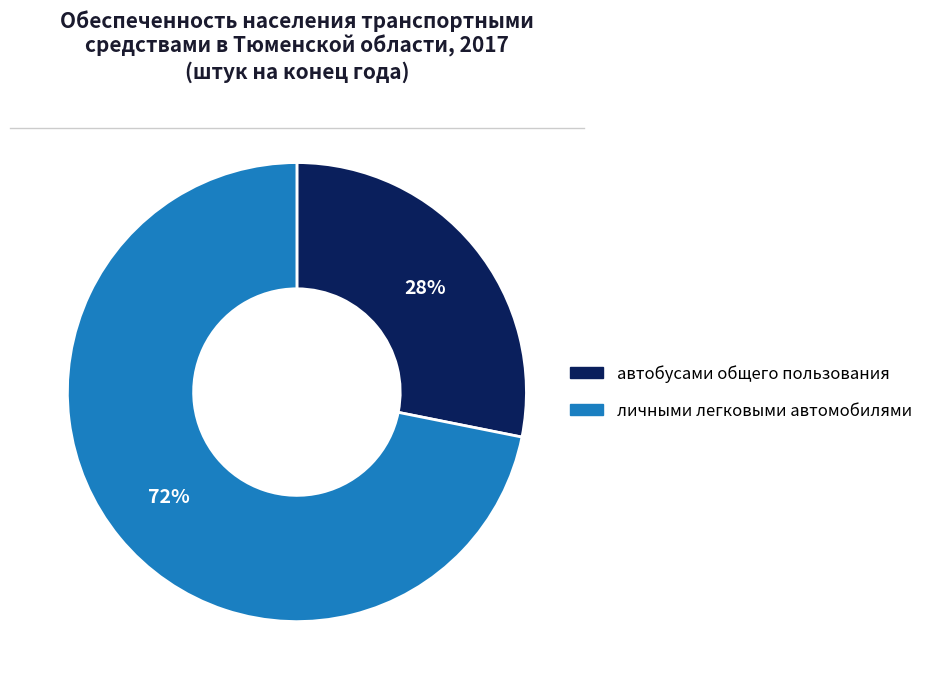

Is it true that личными легковыми автомобилями is 81% of the pie?

False